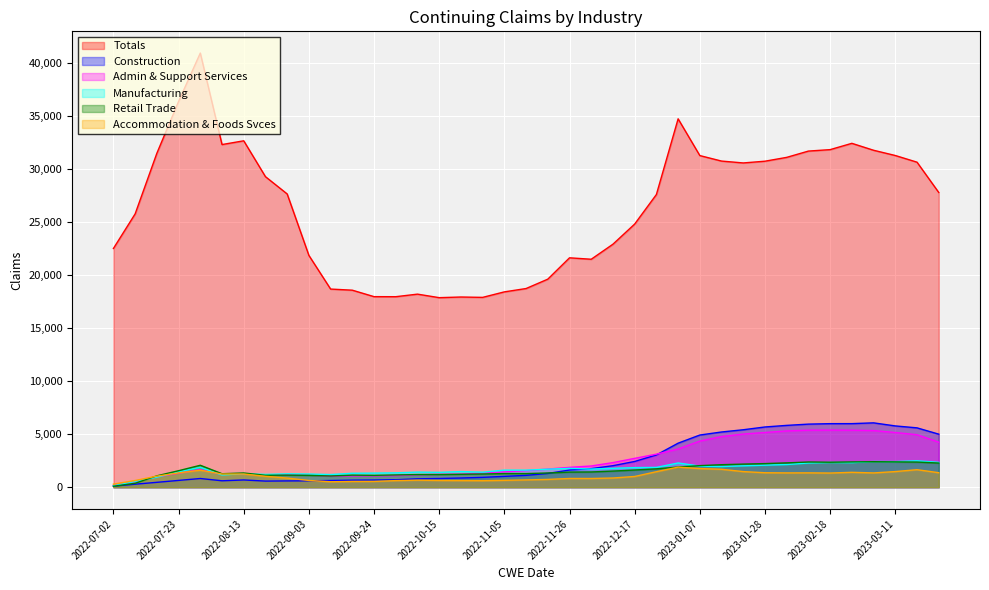

Which series changed the most between 2022-07-16 and 2022-07-30?

Totals